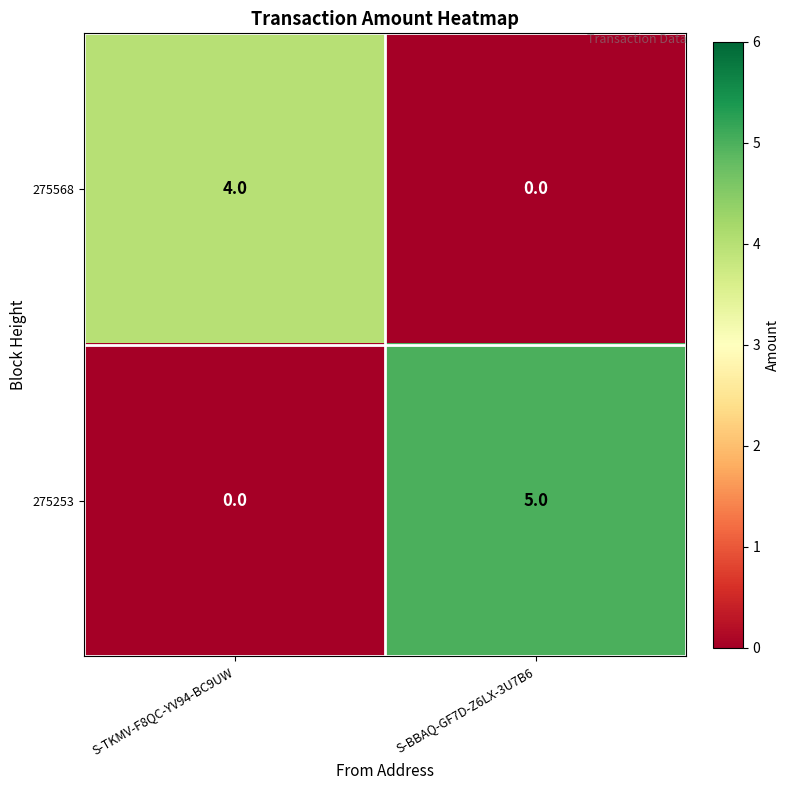

Reading left to right, list all the values displayed in this chart.

275568: S-TKMV-F8QC-YV94-BC9UW=4	S-BBAQ-GF7D-Z6LX-3U7B6=0
275253: S-TKMV-F8QC-YV94-BC9UW=0	S-BBAQ-GF7D-Z6LX-3U7B6=5